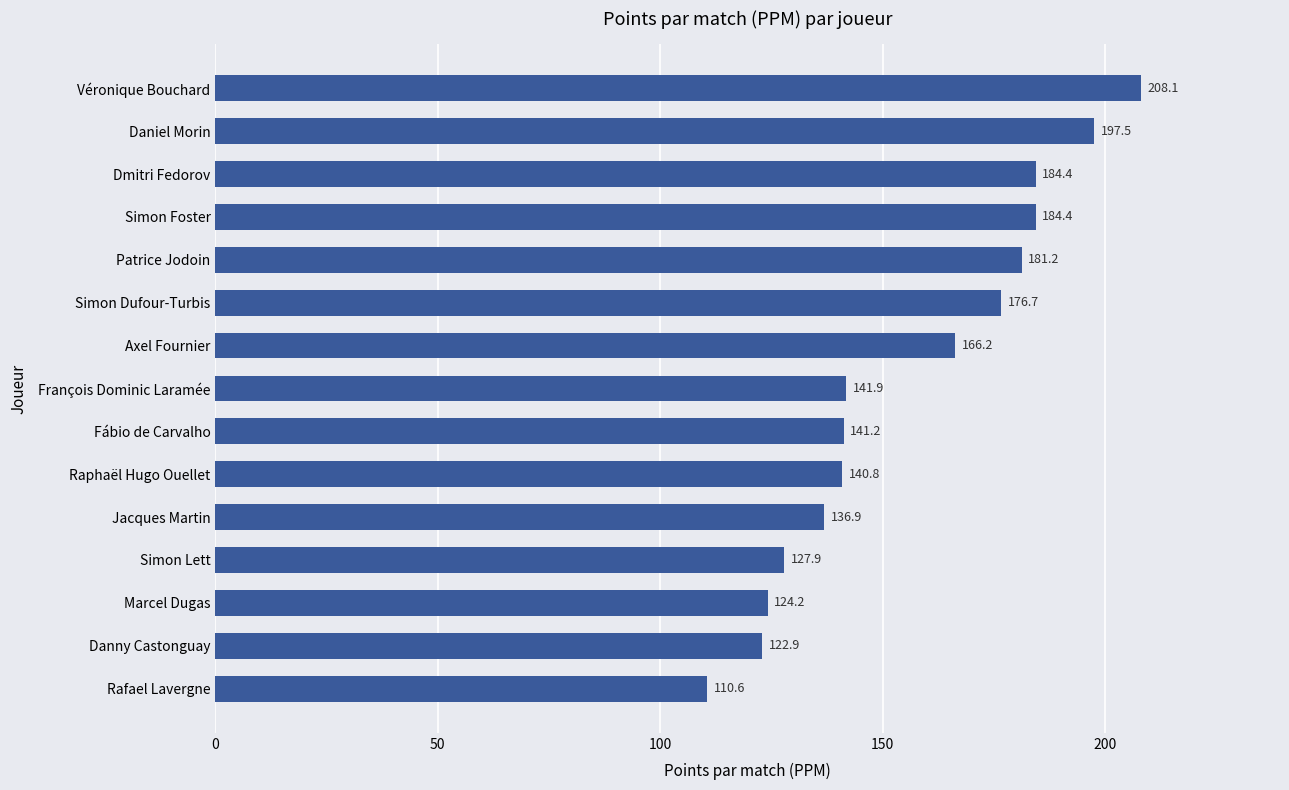

What is the ratio of the value at Simon Foster to the value at Danny Castonguay?

1.5